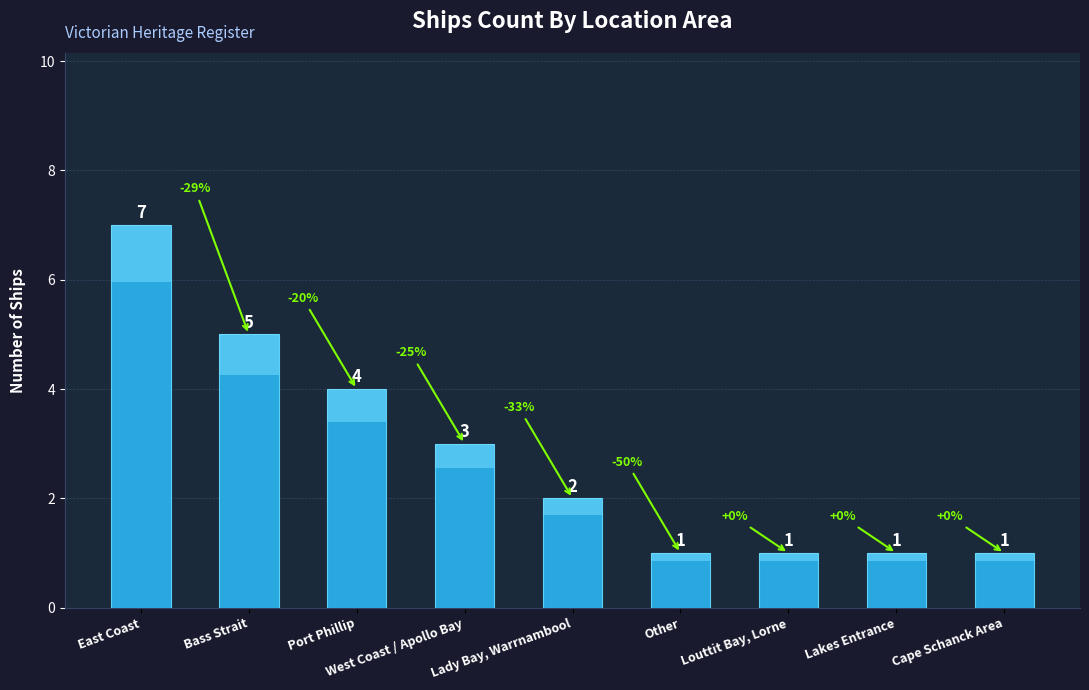

The value at Other is 1. True or false?

True